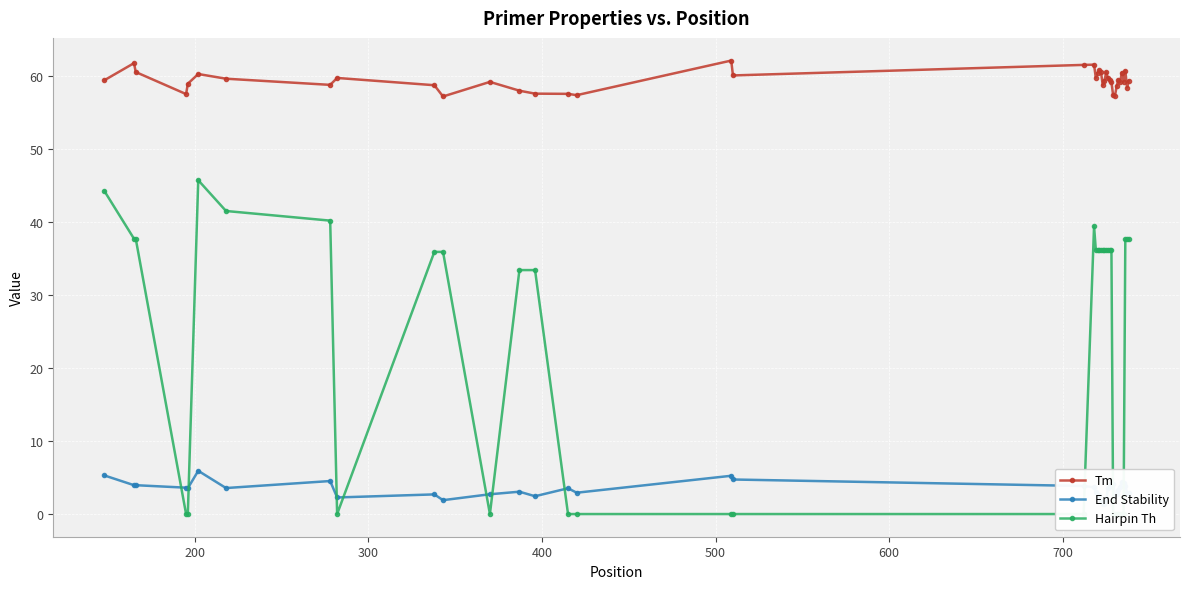

What are all the series names shown in the legend?

Tm, End Stability, Hairpin Th